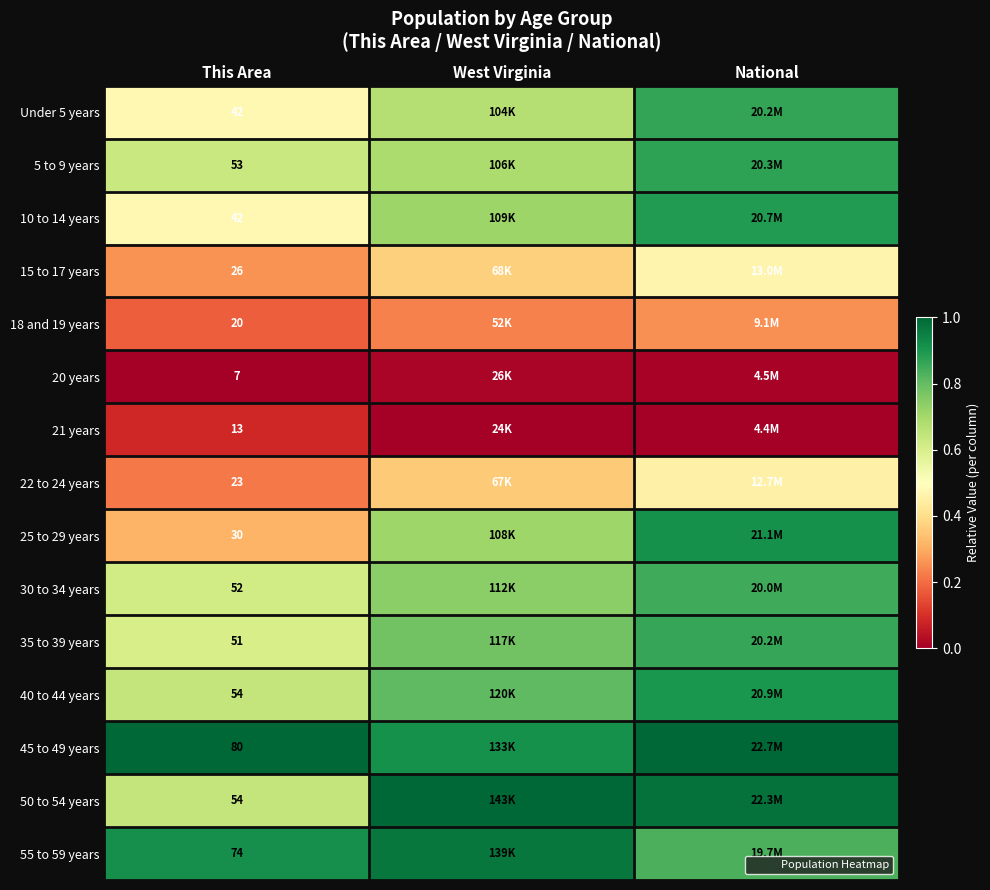

The value of 30 to 34 years at National is 0.3. True or false?

False